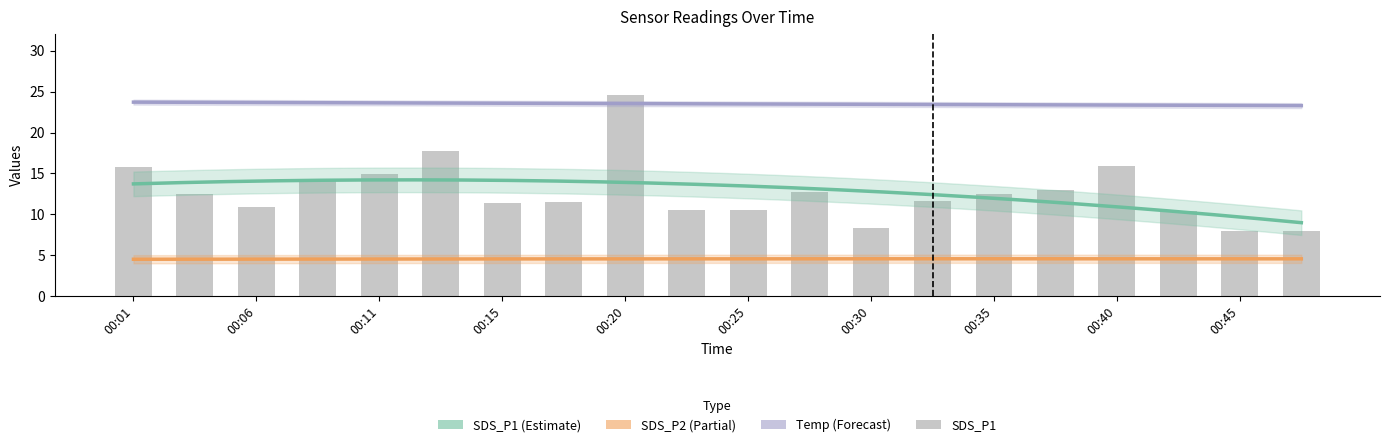

How many groups of bars are there?

20